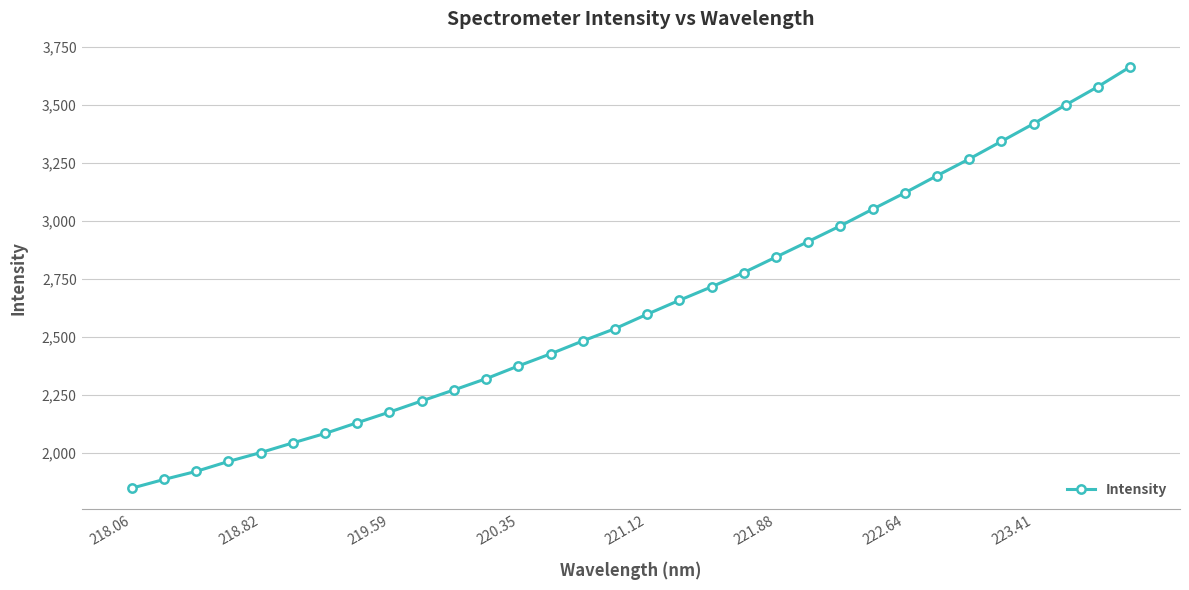

What is the value of the 10th point from the left?

2224.4